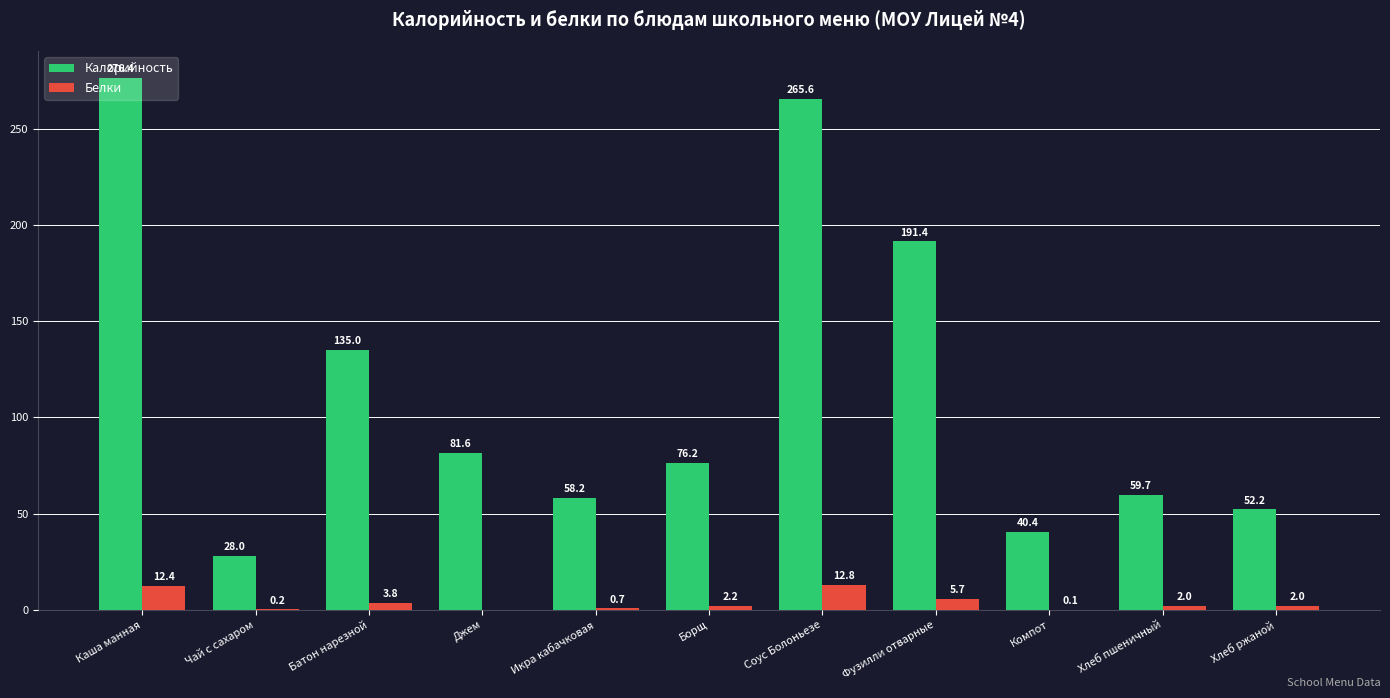

Are the bars grouped side by side (vs. stacked)?

Yes